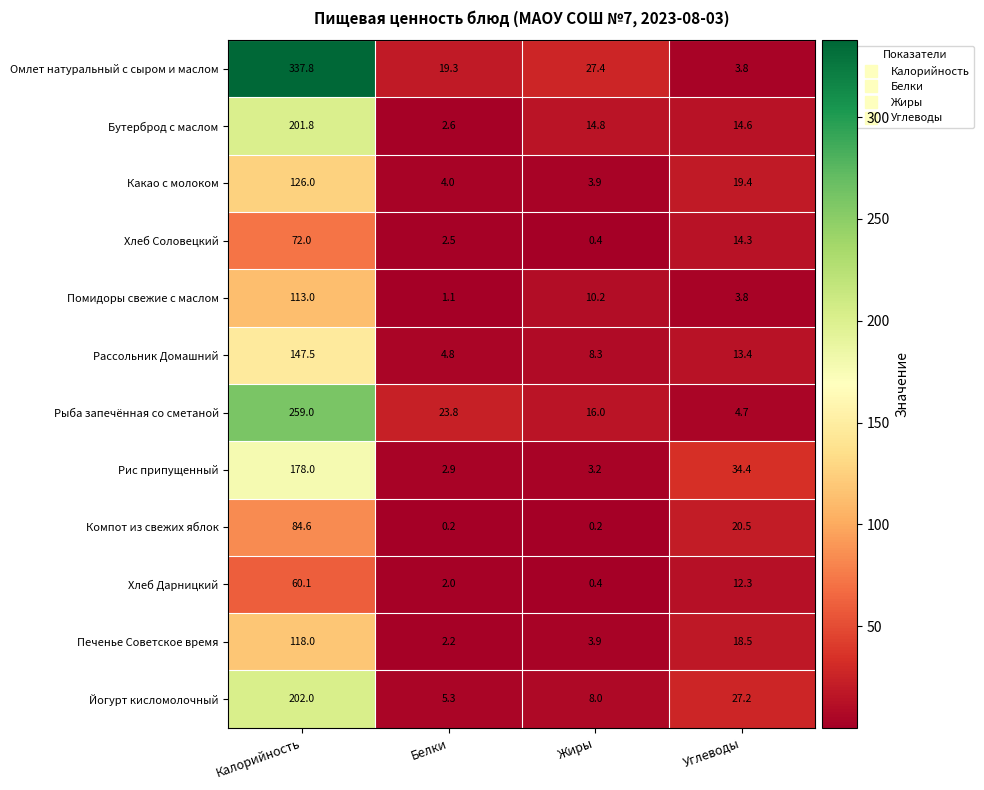

What is the highest value of the Рыба запечённая со сметаной series?

259.0